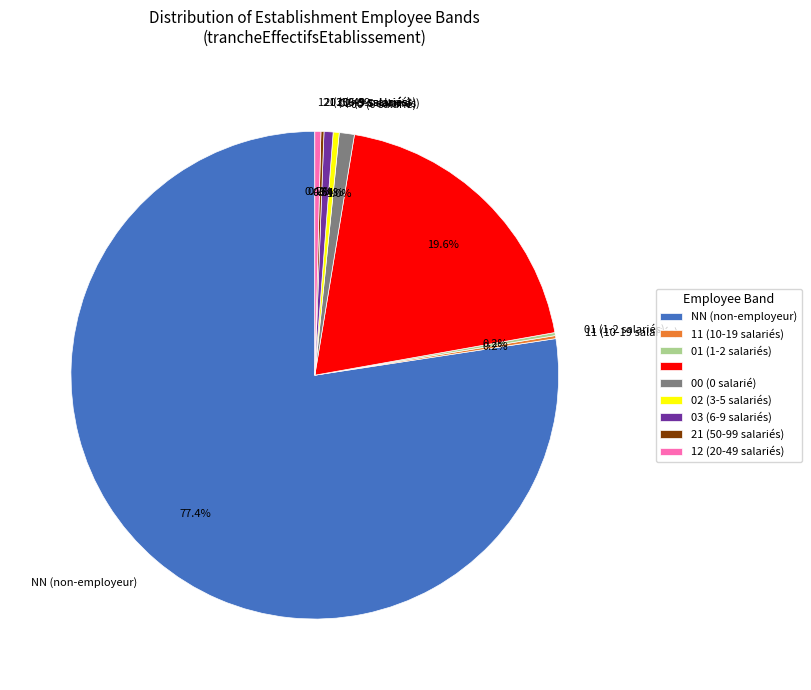

Does any single category account for the majority?

Yes